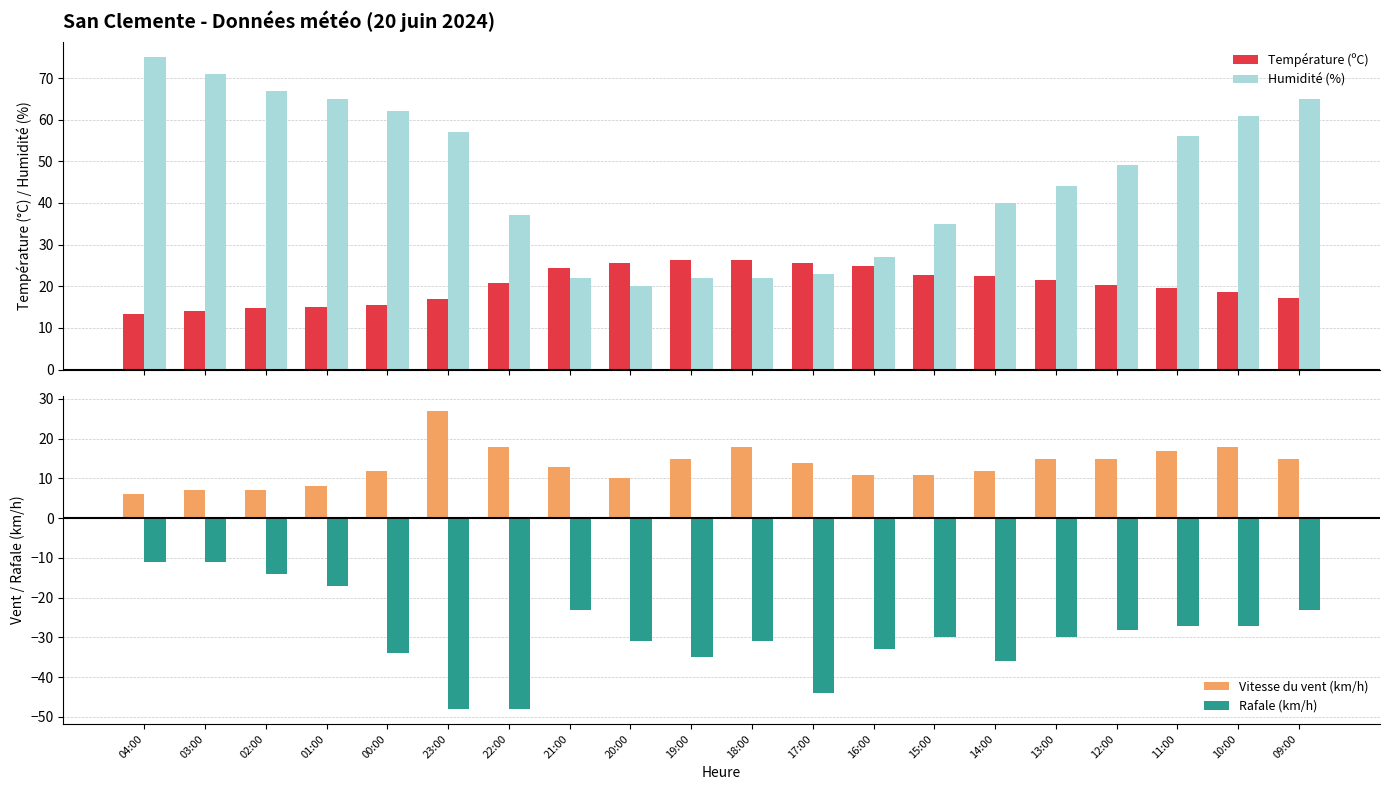

What are all the series names shown in the legend?

Température (ºC), Humidité (%), Vitesse du vent (km/h), Rafale (km/h)